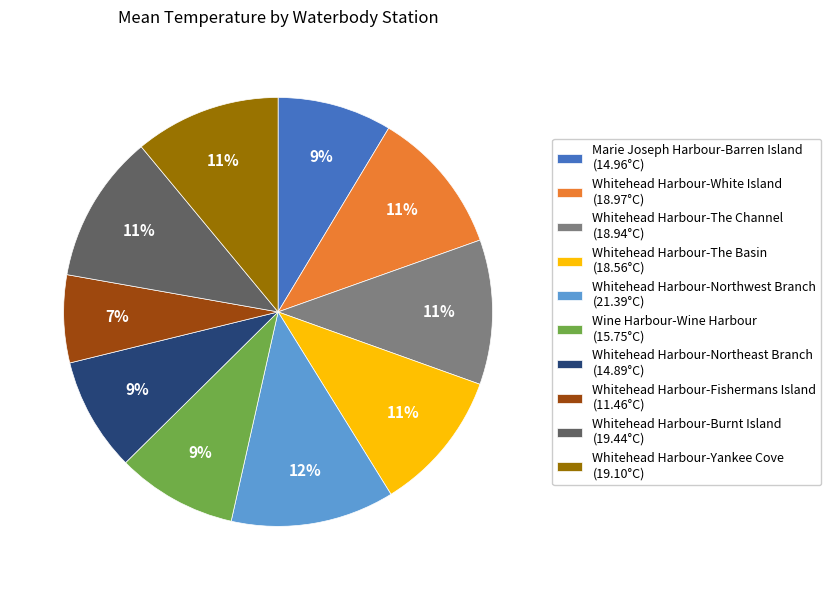

Which category has the smallest portion of the pie?

Whitehead Harbour-Fishermans Island